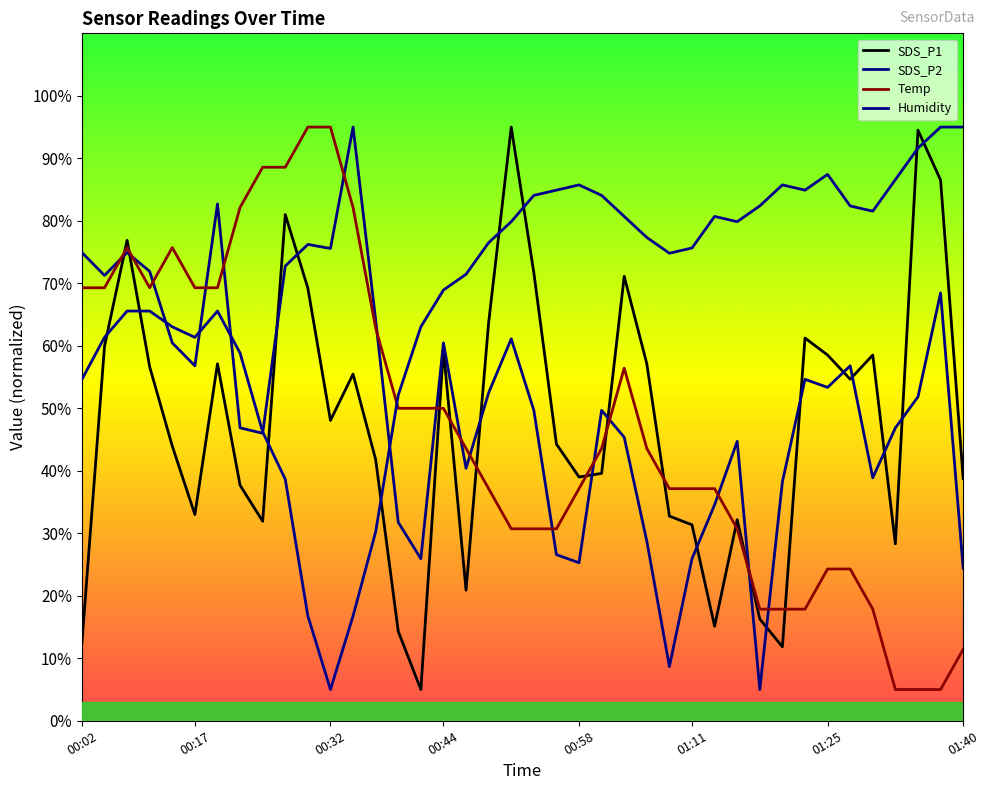

Which series ends up on top after the final intersection of Humidity and SDS_P1?

Humidity